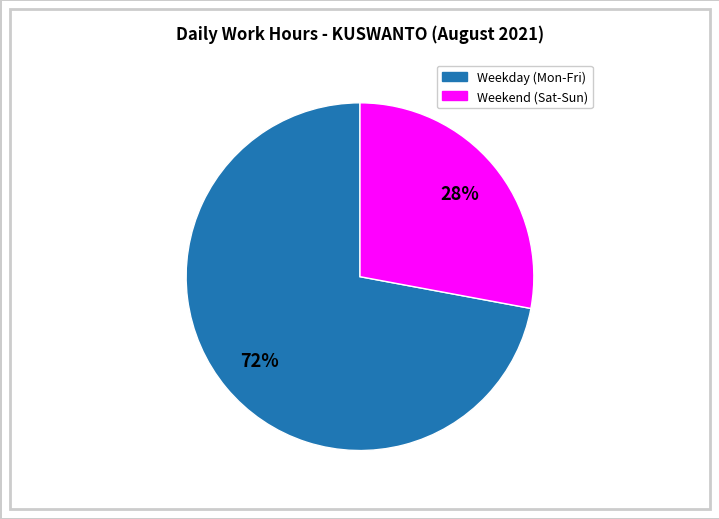

Is there any slice that represents more than half of the pie?

Yes